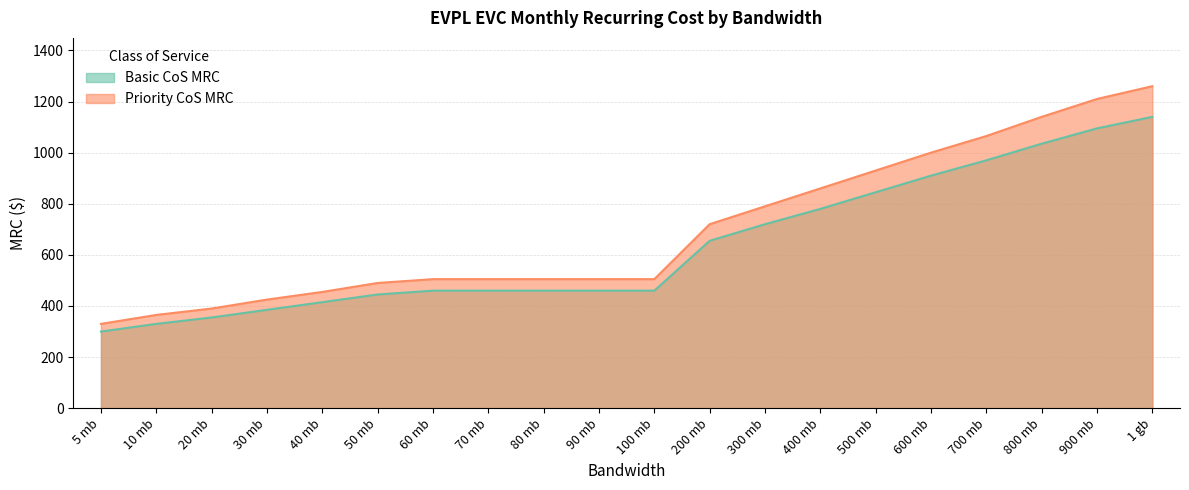

How many lines are shown in the chart?

2